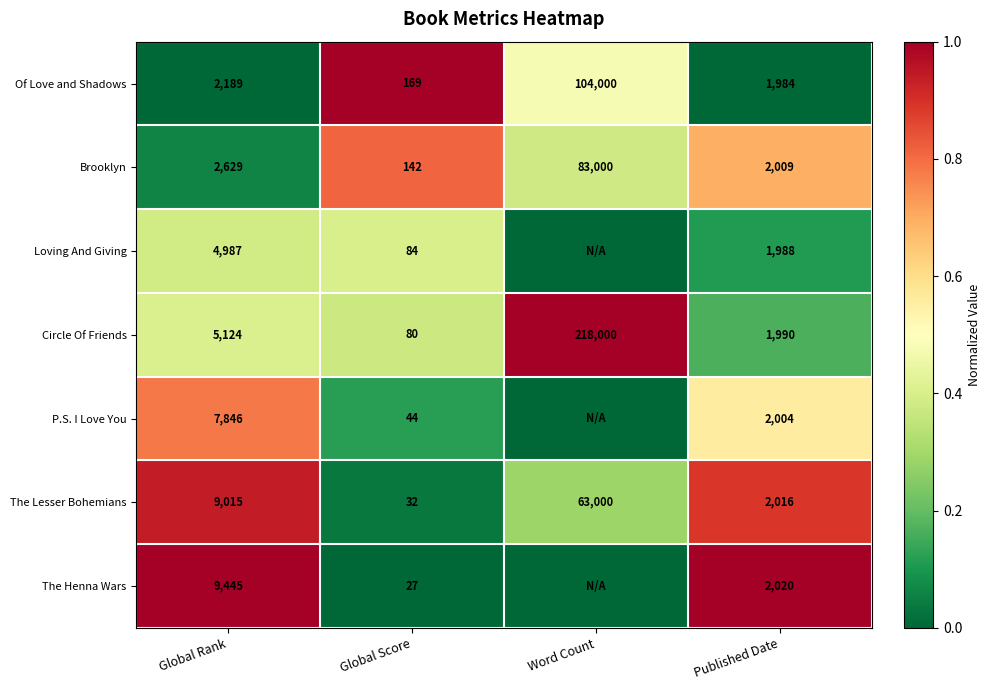

What is the maximum value for Circle Of Friends?

218000